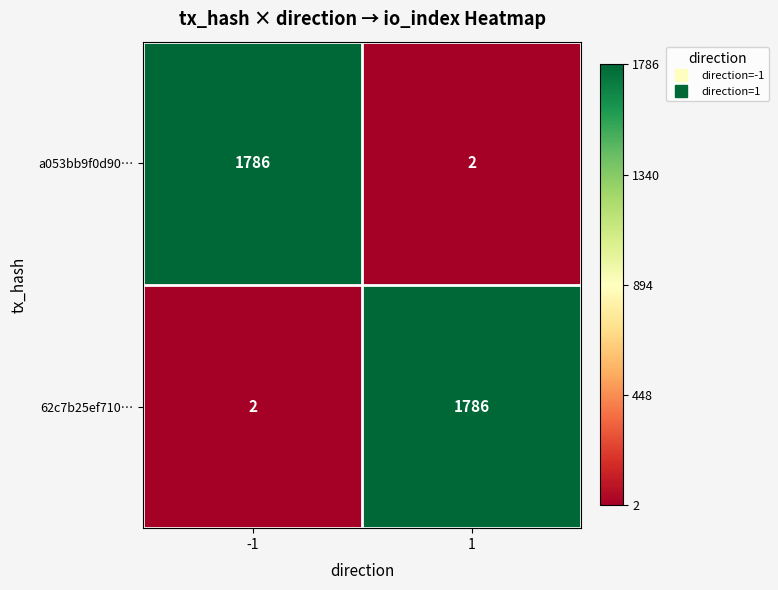

True or false: 62c7b25ef710… has a value of 766 at 1.

False